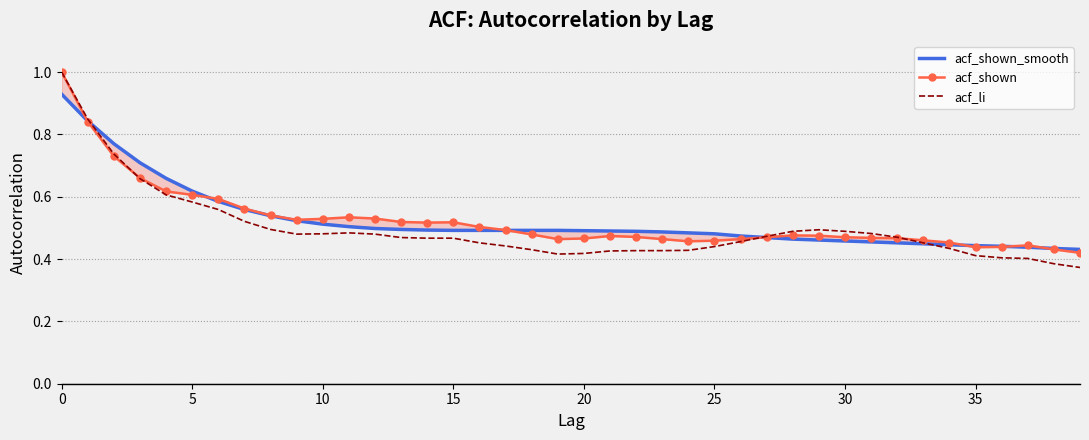

List the series in order of their peak value, highest first.

acf_shown, acf_li, acf_shown_smooth